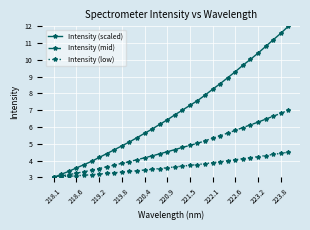

Count the number of data series in this chart.

3